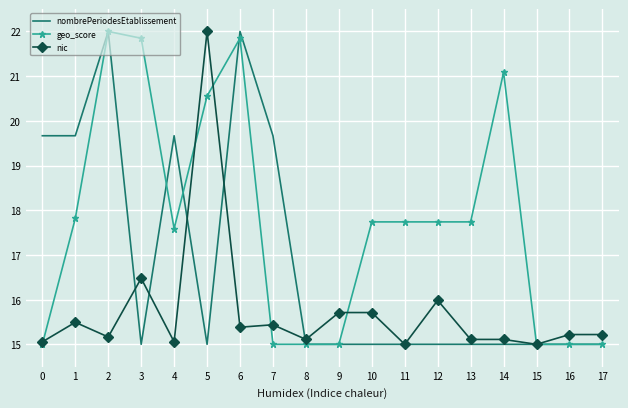

The value of geo_score at 12 is 17.7. True or false?

True